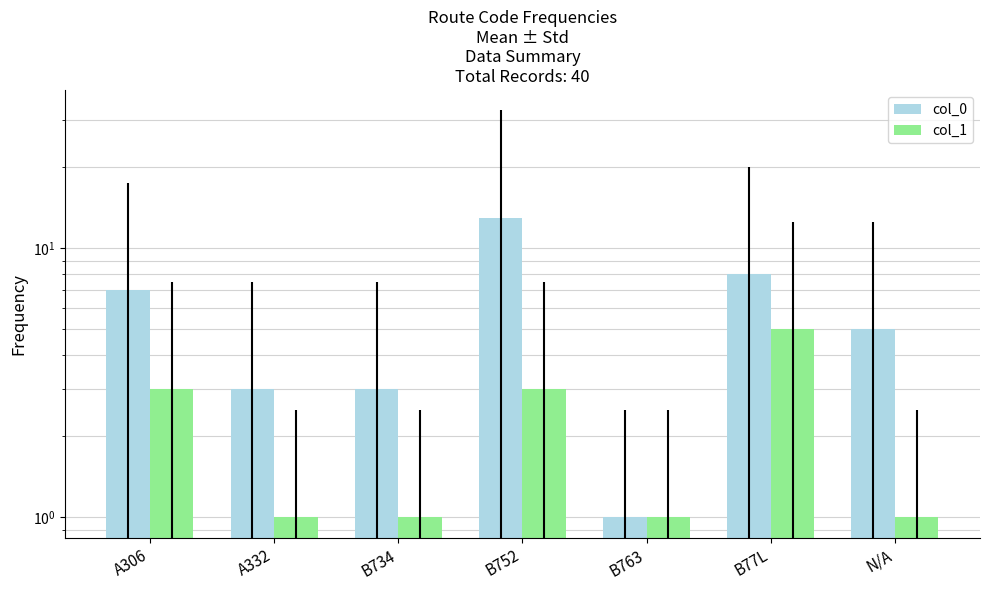

Count the number of data series in this chart.

2